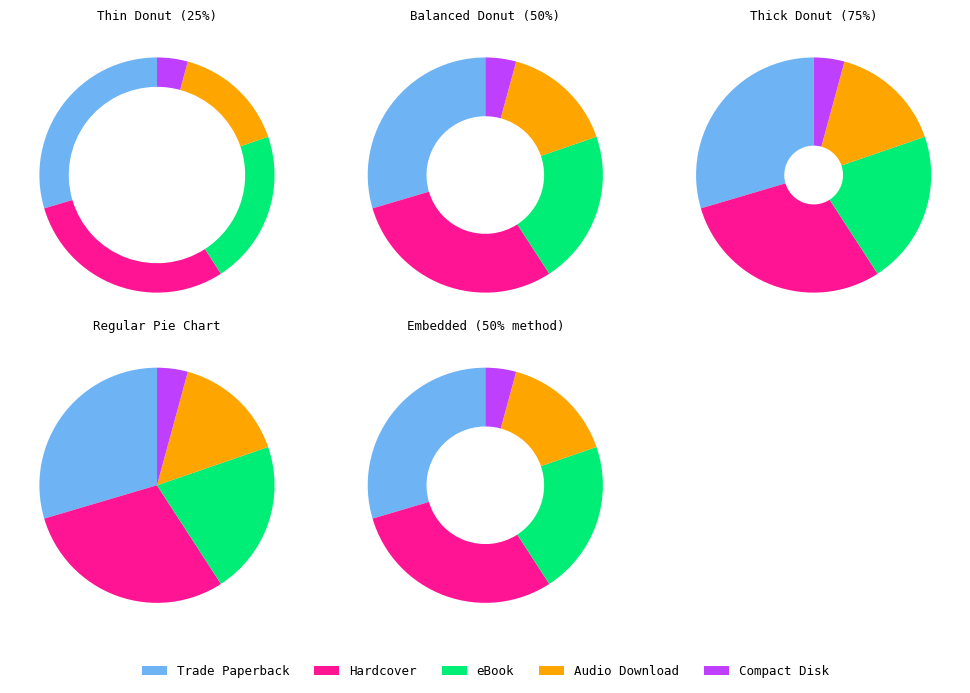

Combined, do Hardcover and eBook account for over 50%?

Yes